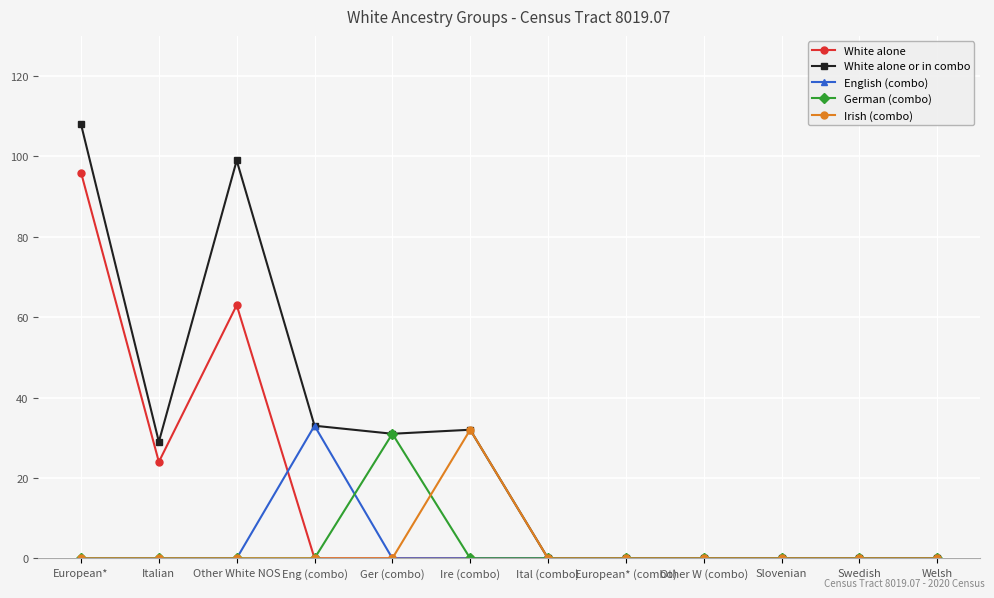

Reading left to right, transcribe all the data shown in this chart.

White alone: 96	24	63	0	0	0	0	0	0	0	0	0
White alone or in combo: 108	29	99	33	31	32	0	0	0	0	0	0
English (combo): 0	0	0	33	0	0	0	0	0	0	0	0
German (combo): 0	0	0	0	31	0	0	0	0	0	0	0
Irish (combo): 0	0	0	0	0	32	0	0	0	0	0	0